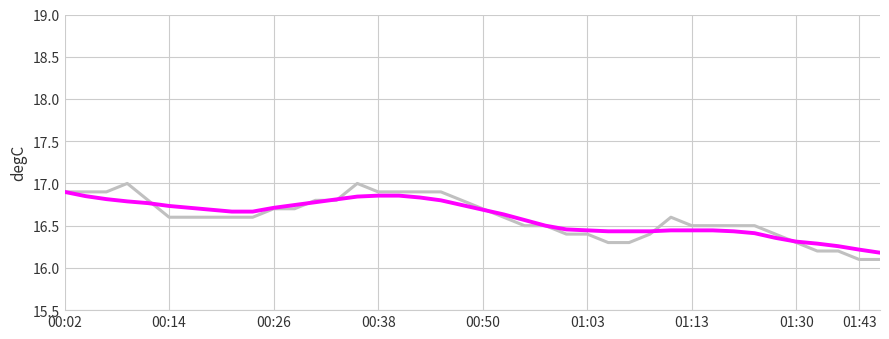

What is the greatest value displayed?

17.0